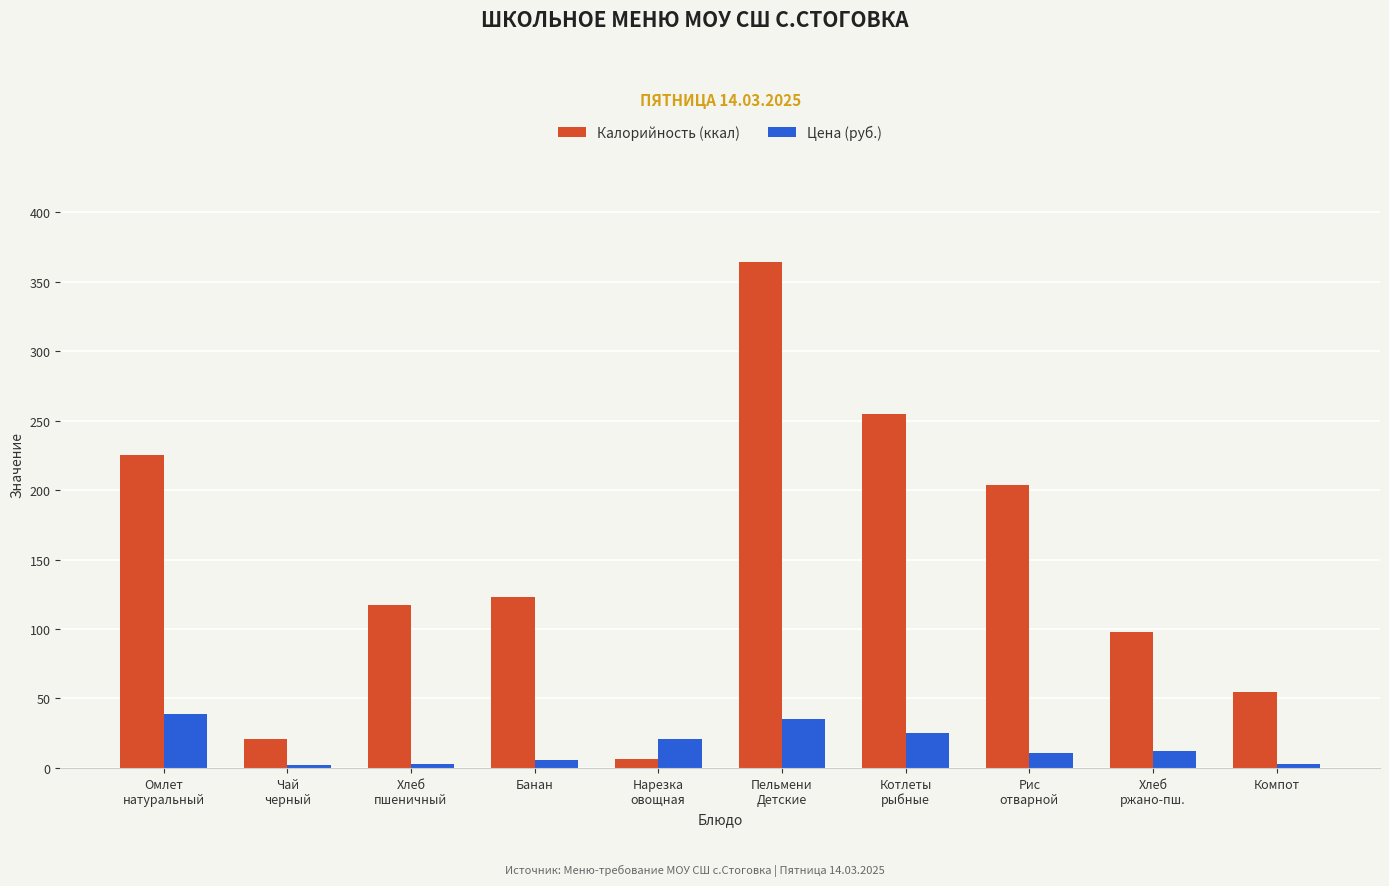

True or false: Калорийность (ккал) has a value of 122.9 at Банан.

True